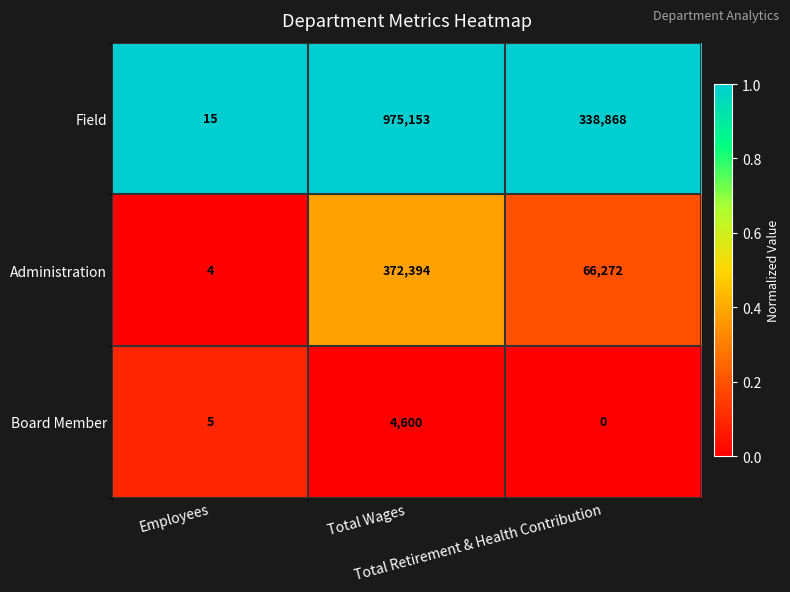

At which category is the sum across all series the highest?

Total Wages